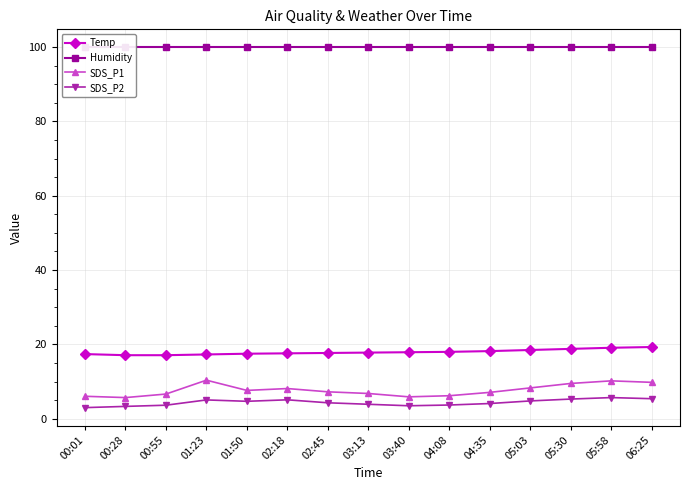

Between 06:25 and 04:08, which is larger?

06:25